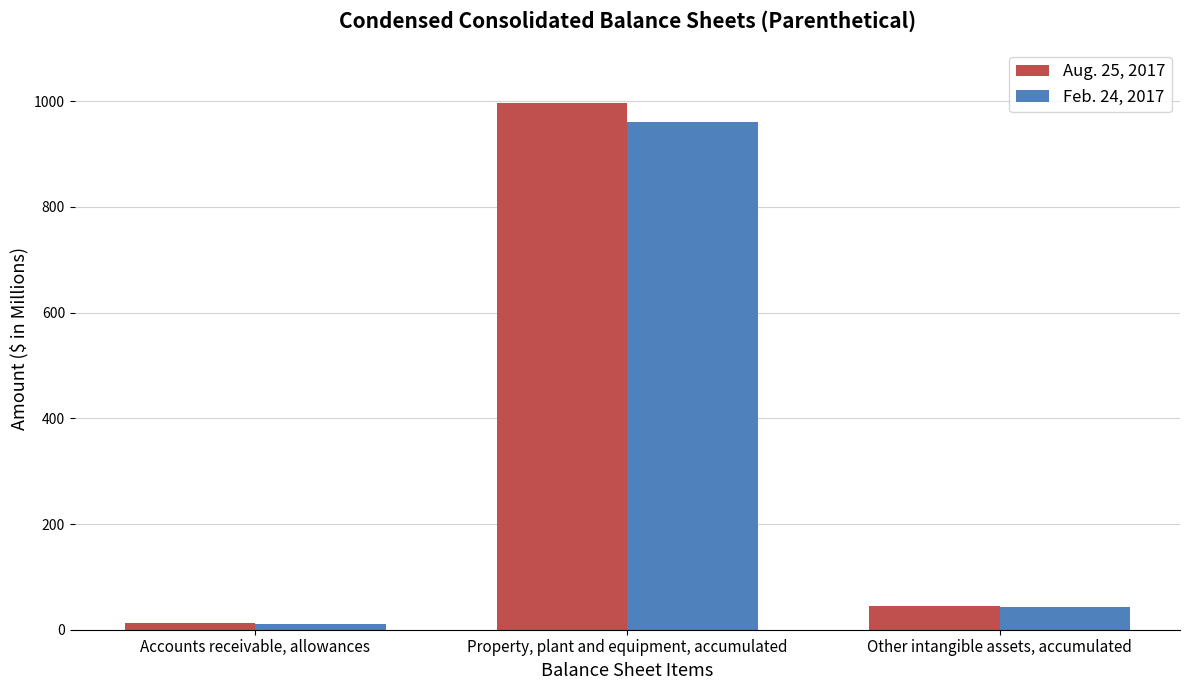

What is the sum of all Aug. 25, 2017 values?

1053.7